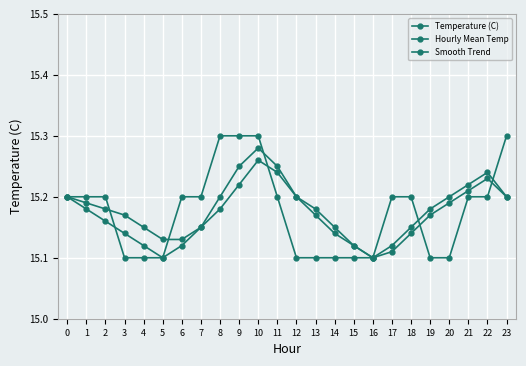

True or false: Hourly Mean Temp has a value of 15.2 at 8.

True